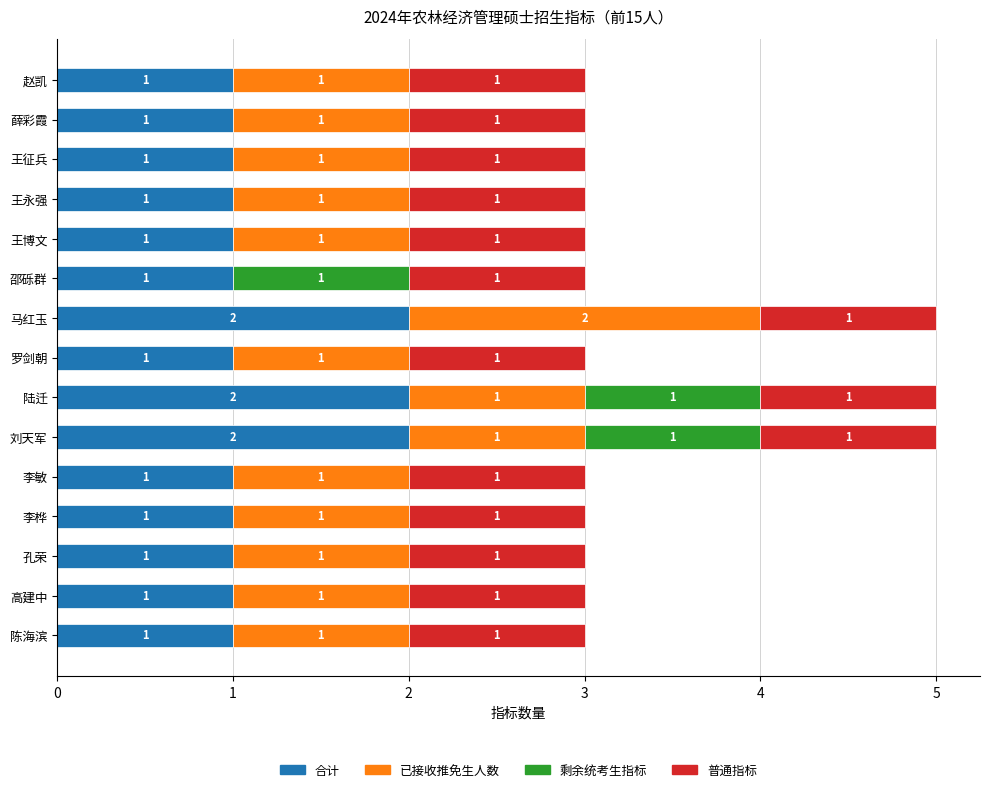

What is the total value across all series at 王征兵?

3